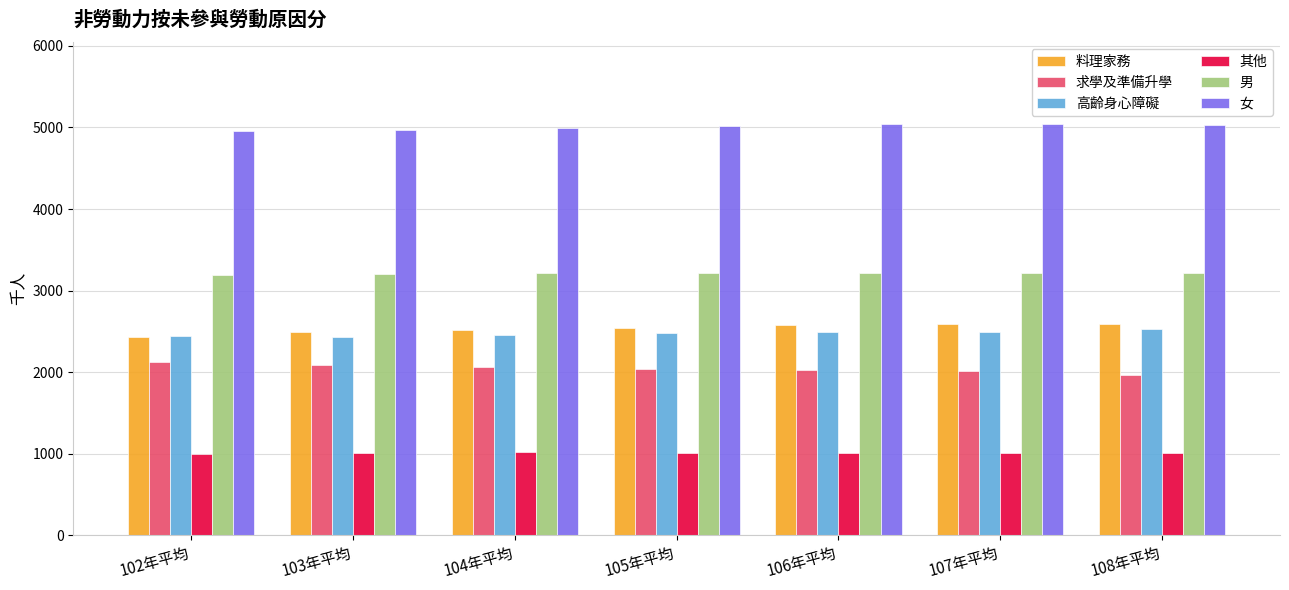

The value of 女 at 106年平均 is 5038. True or false?

True